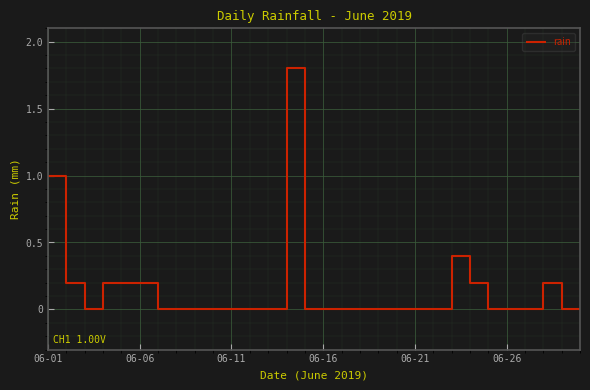

What is the difference between the maximum and minimum values?

1.8